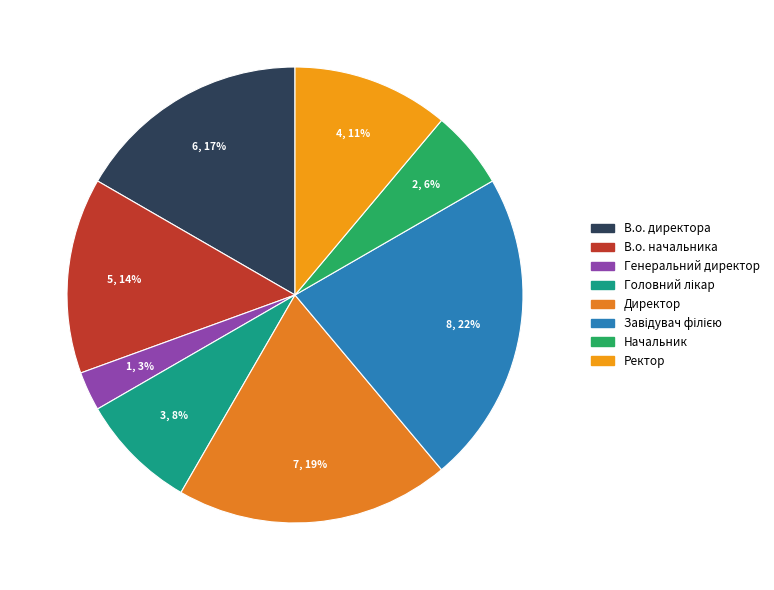

How many segments does this pie chart have?

8